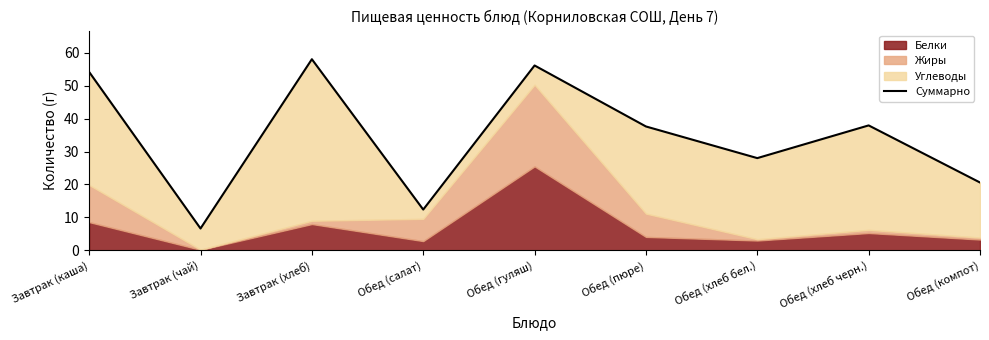

What position from the left is Обед (хлеб бел.)?

7